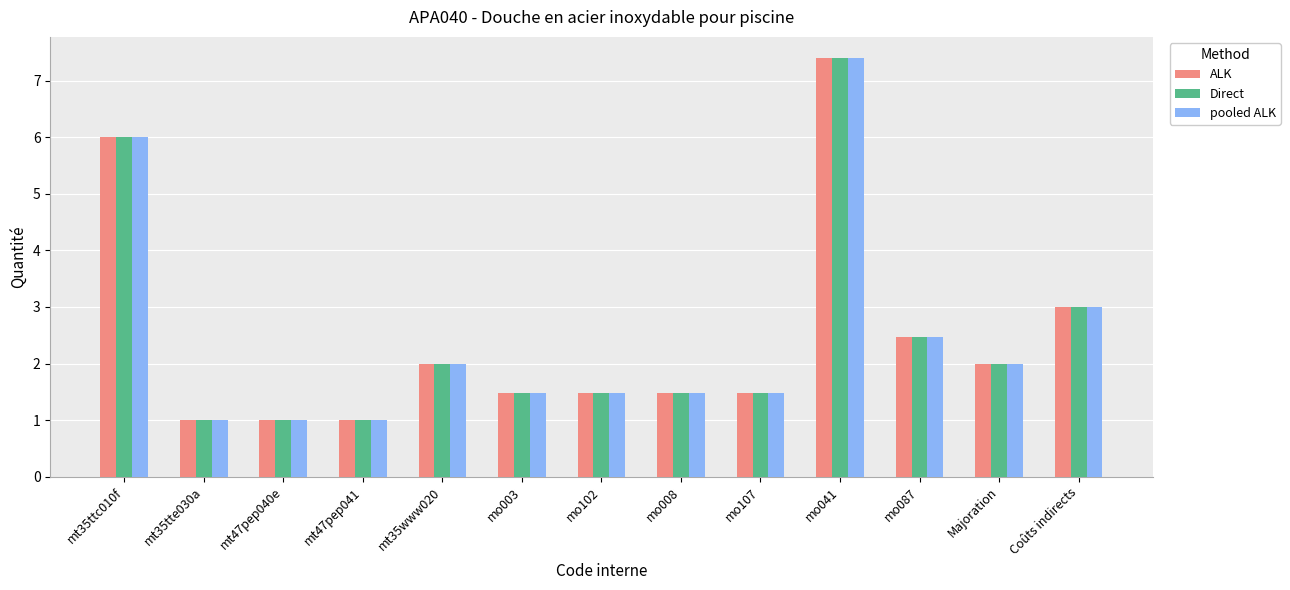

The ALK series shows 1.5 at mo008. True or false?

True